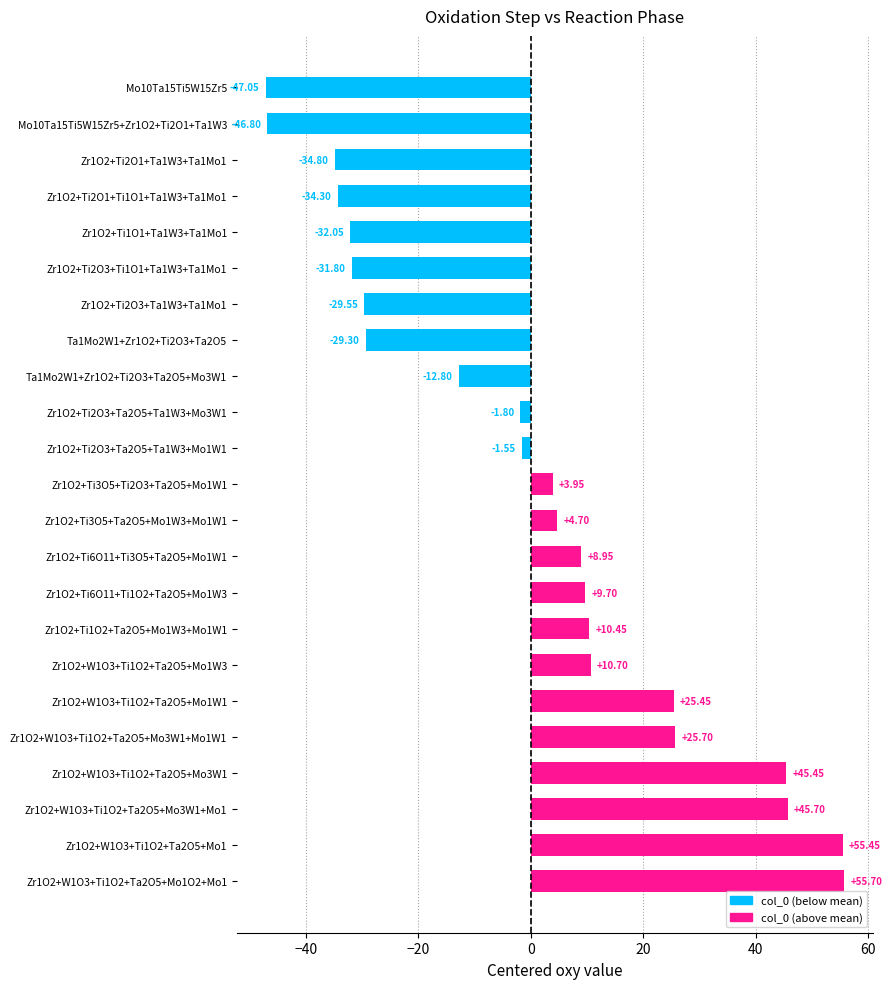

Which has a higher value, Zr1O2+W1O3+Ti1O2+Ta2O5+Mo1W3 or Zr1O2+Ti2O3+Ti1O1+Ta1W3+Ta1Mo1?

Zr1O2+W1O3+Ti1O2+Ta2O5+Mo1W3